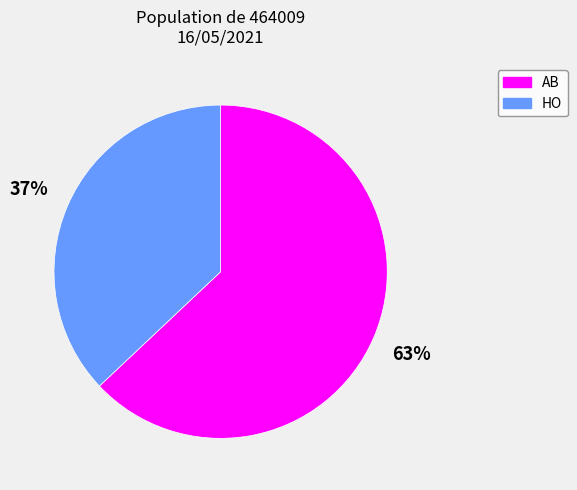

What is the largest slice in the pie chart?

AB